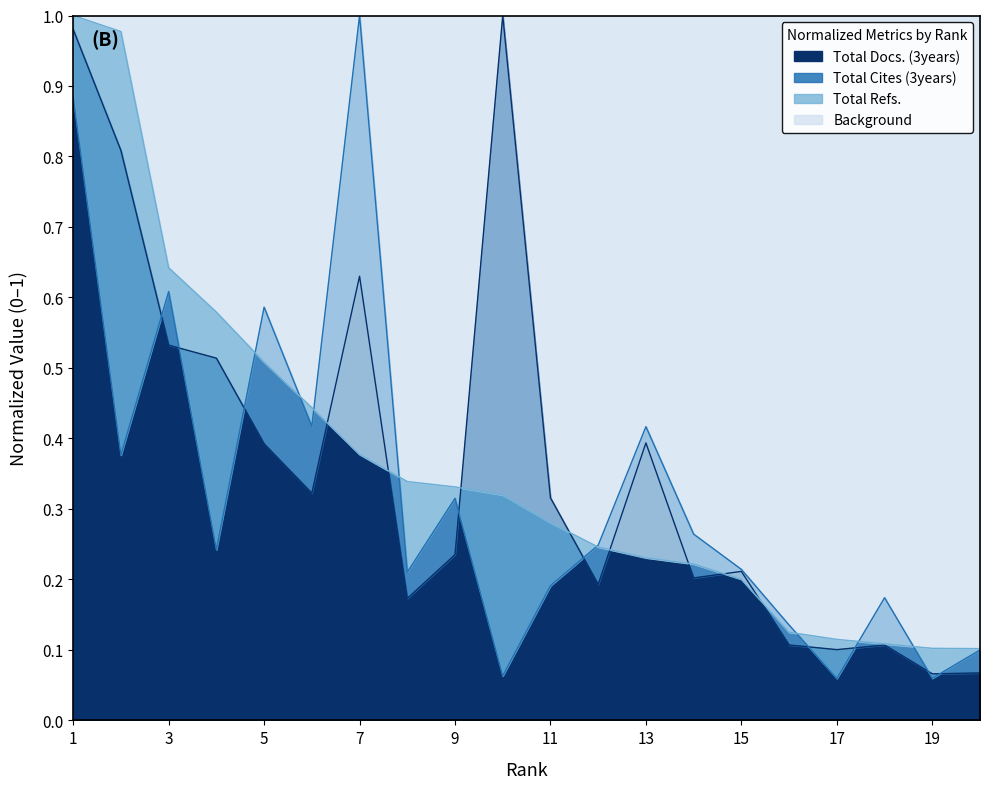

How many interior local peaks does the Total Docs. (3years) series have?

5